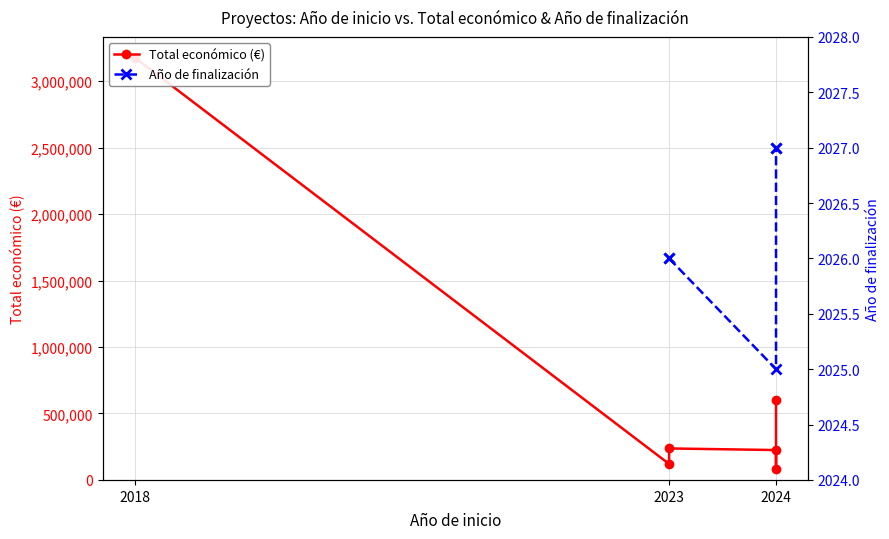

At how many categories does at least one series exceed 1166018?

1